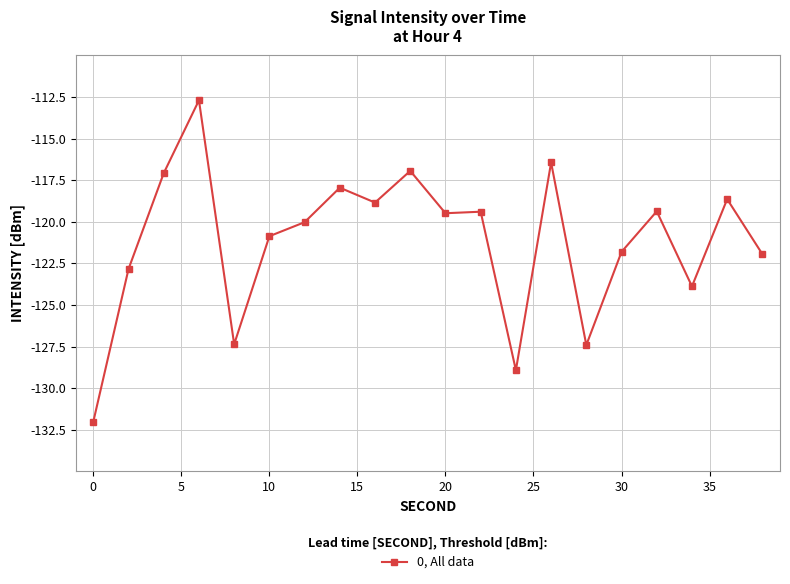

What is the difference between the maximum and minimum values?

19.3